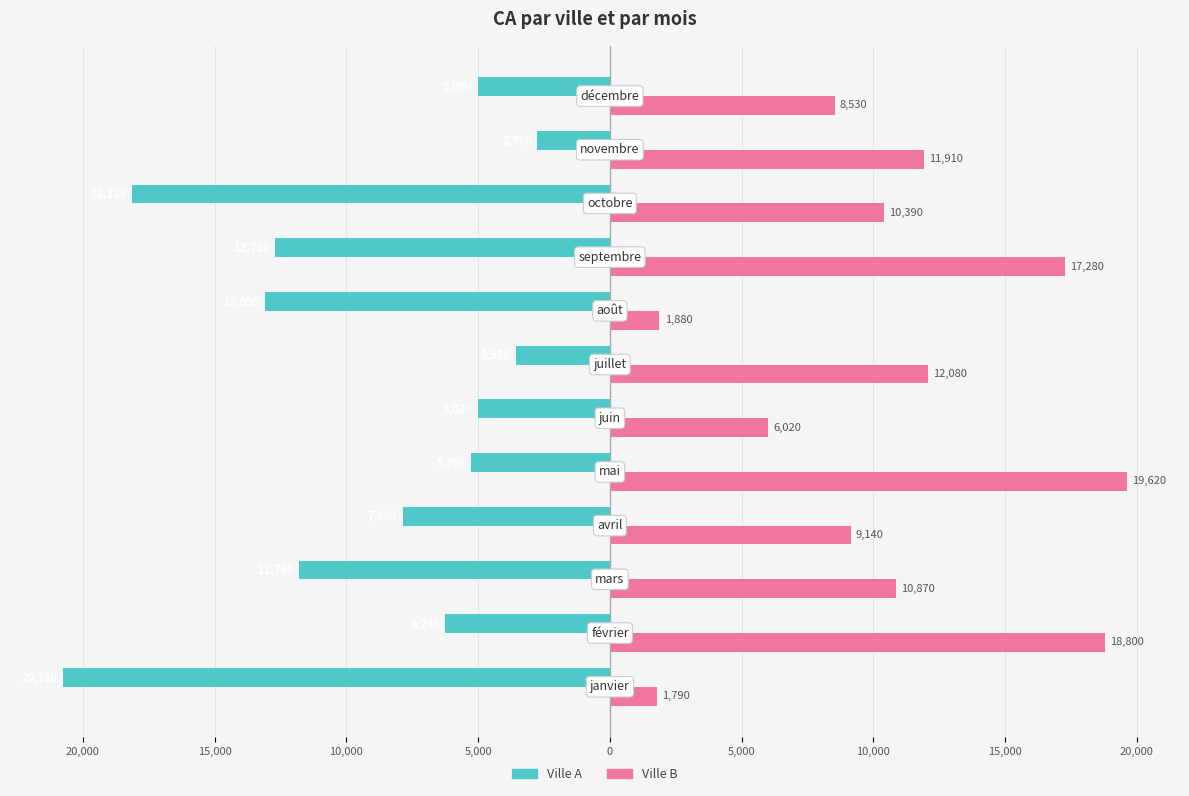

What are all the series names shown in the legend?

Ville A, Ville B